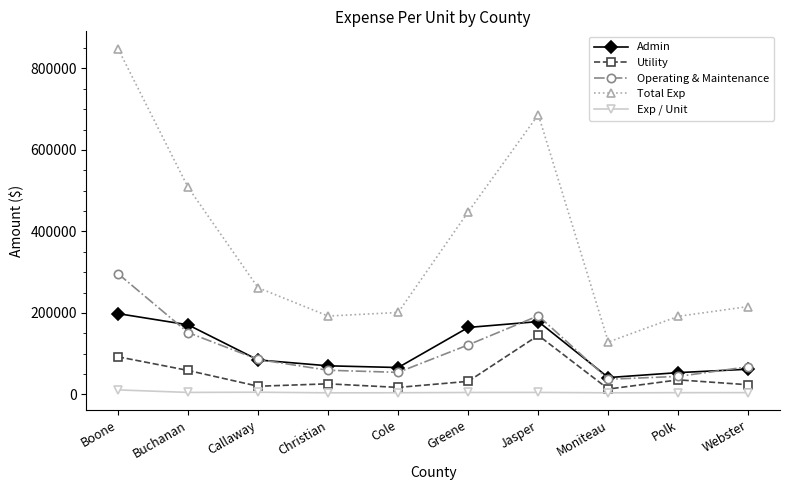

At which category does the chart reach its peak across all series?

Boone